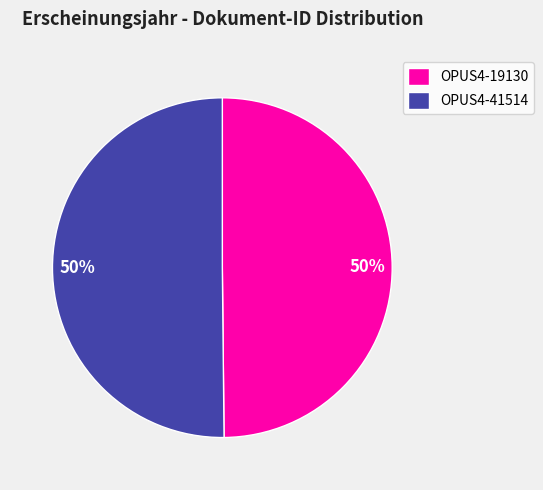

To the nearest percent, what is the combined percentage of OPUS4-19130 and OPUS4-41514?

100%